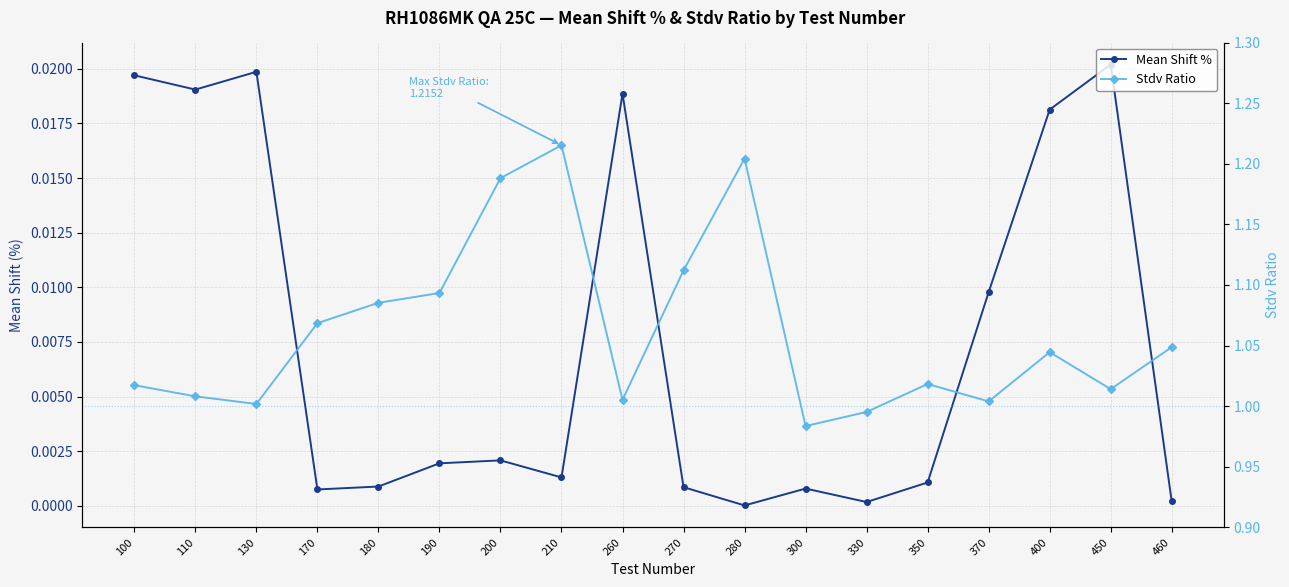

What is the value of the Stdv Ratio point at the 14th from the left?

1.0